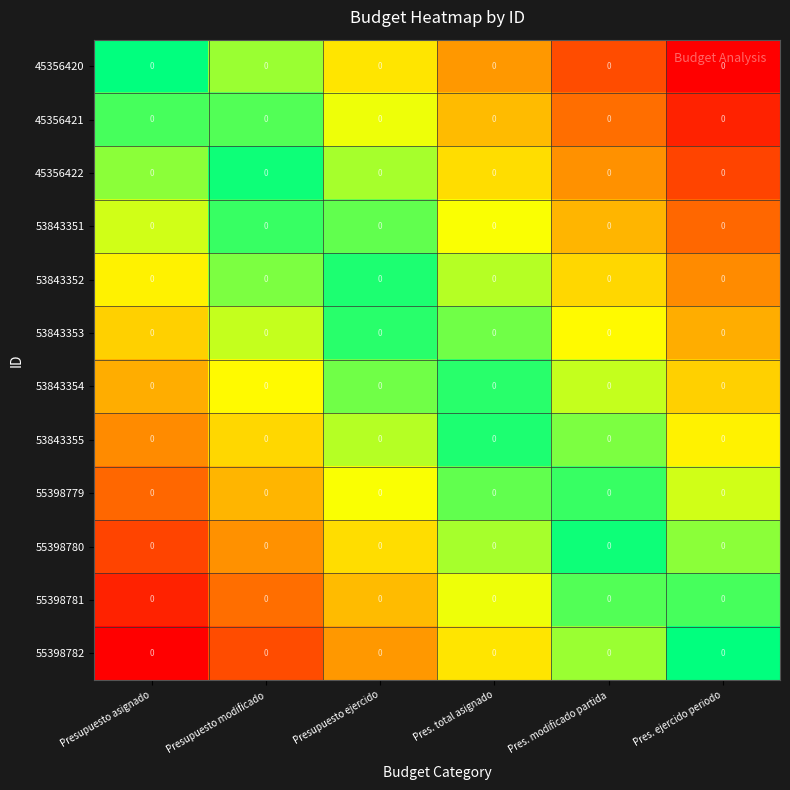

The 53843354 series shows -0.1 at Pres. total asignado. True or false?

False